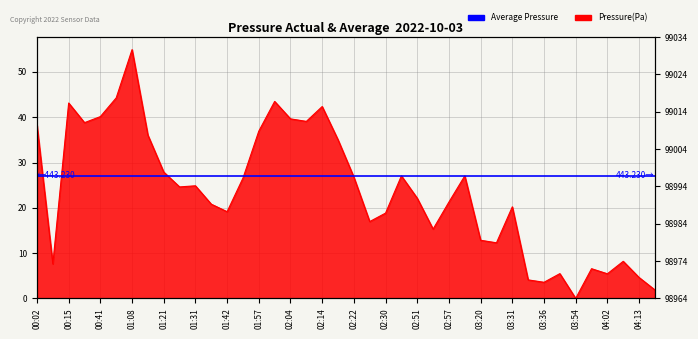

What is the sum of the values at 02:04 and 01:52?

66.2